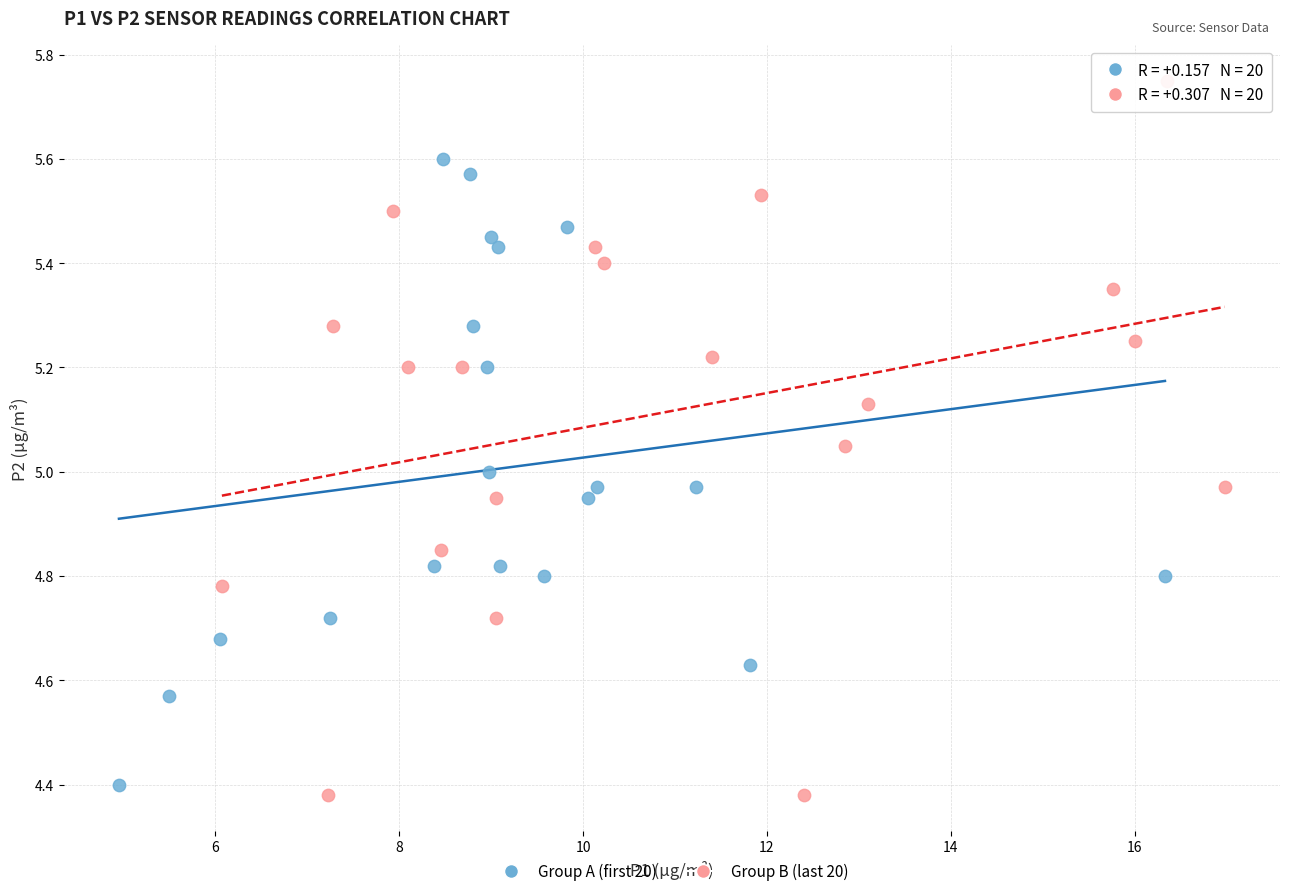

What are all the series names shown in the legend?

Group A (first 20), Group B (last 20)